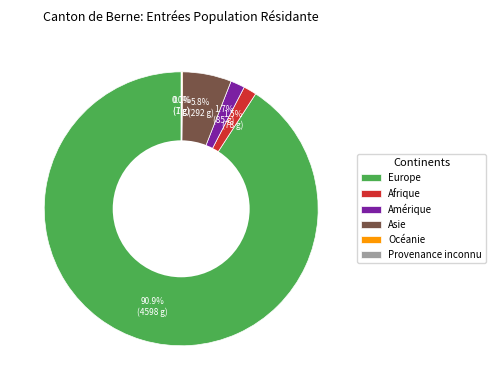

Is Amérique the majority of the pie?

No